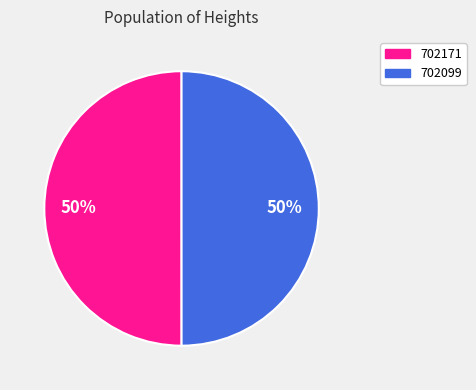

What is the ratio of the value at 702171 to the value at 702099?

1.0